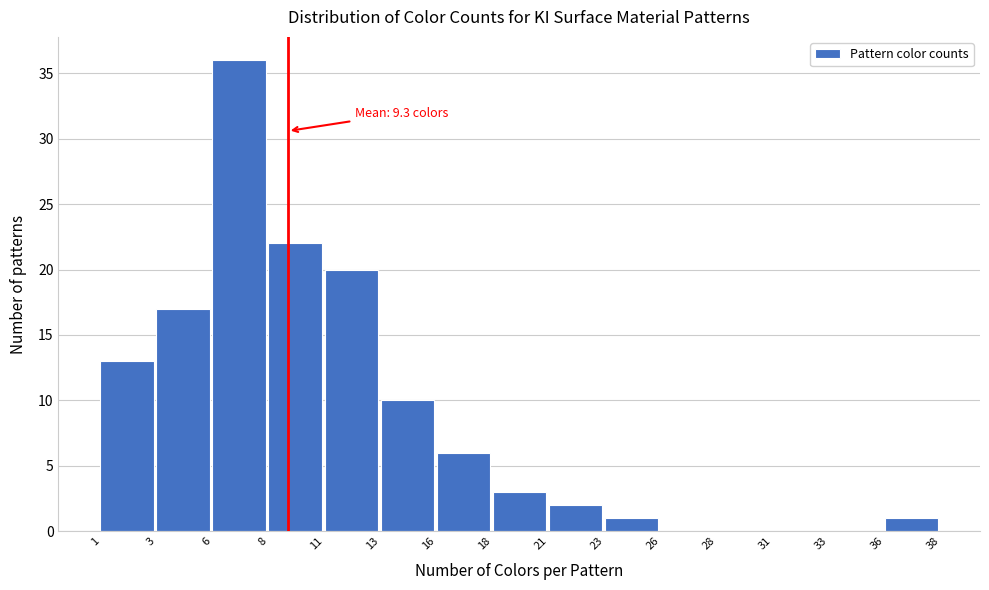

Reading left to right, what are all the values shown in this chart?

1=13	3=17	6=36	8=22	11=20	13=10	16=6	18=3	21=2	23=1	26=0	28=0	31=0	33=0	36=1